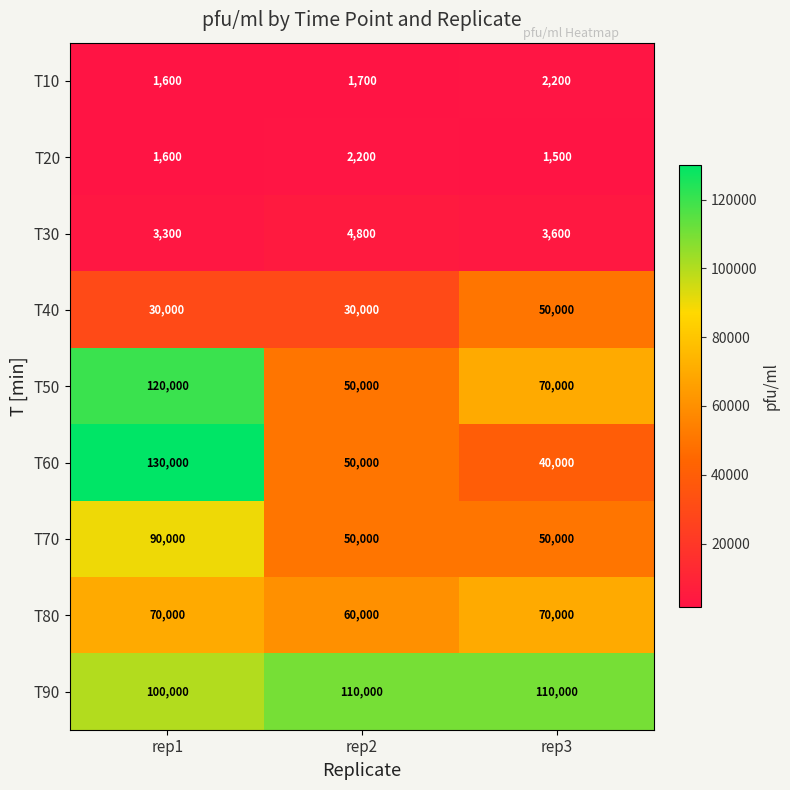

How many T20 values are between 1500 and 2200?

3